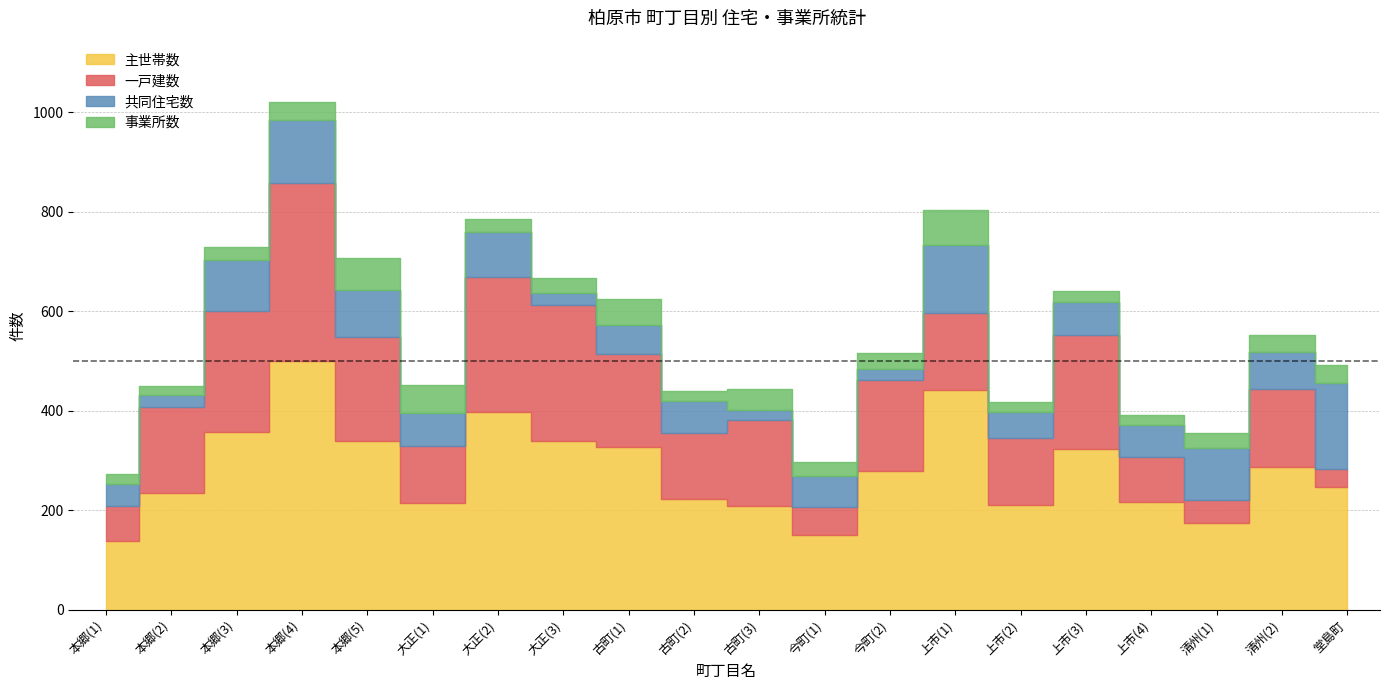

Reading right to left, transcribe all the data shown in this chart.

主世帯数: 246	288	175	217	323	210	442	278	150	209	223	328	340	397	214	340	499	358	234	139
一戸建数: 36	155	46	91	229	136	155	184	57	173	133	187	272	272	116	208	358	242	174	69
共同住宅数: 174	76	105	63	66	52	137	22	61	19	64	58	25	90	66	95	127	102	24	44
事業所数: 35	34	29	21	22	20	70	33	30	42	19	52	30	27	55	64	37	27	17	21